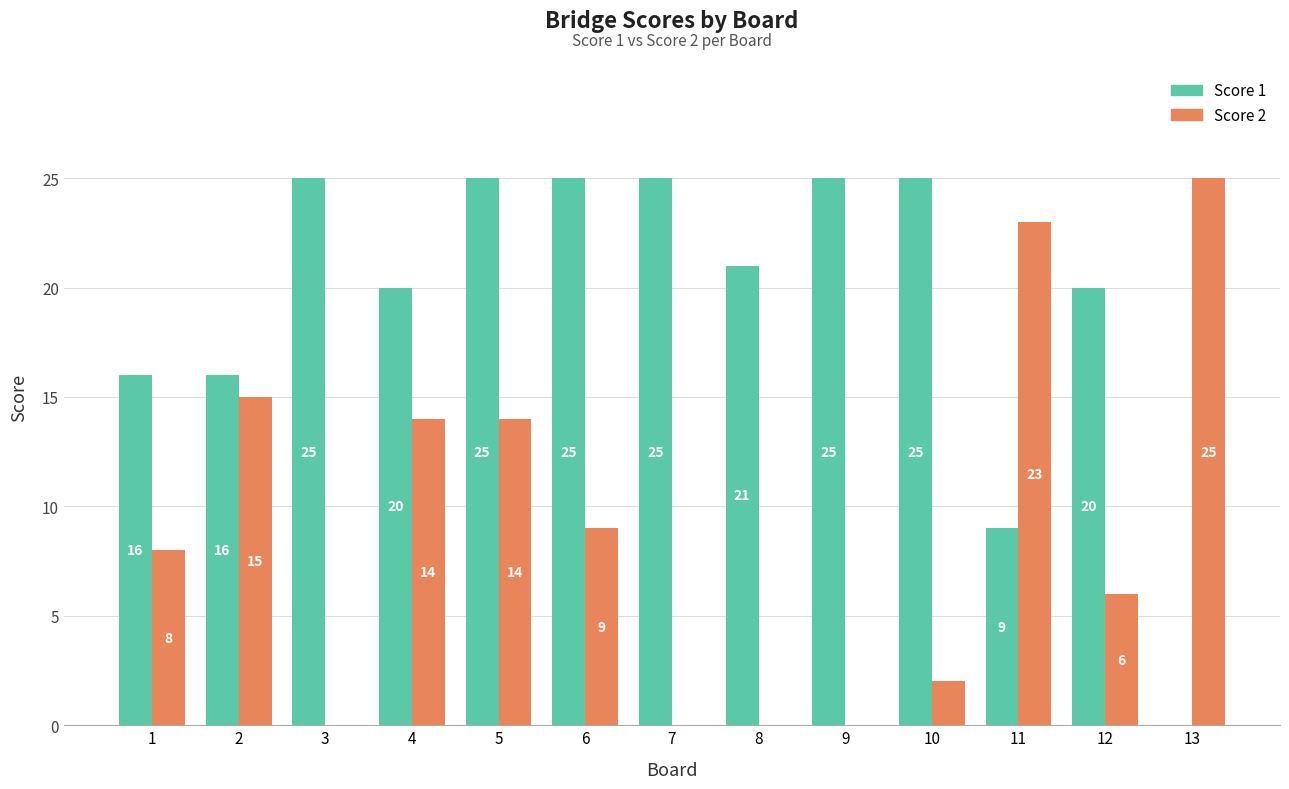

What is the greatest value displayed?

25